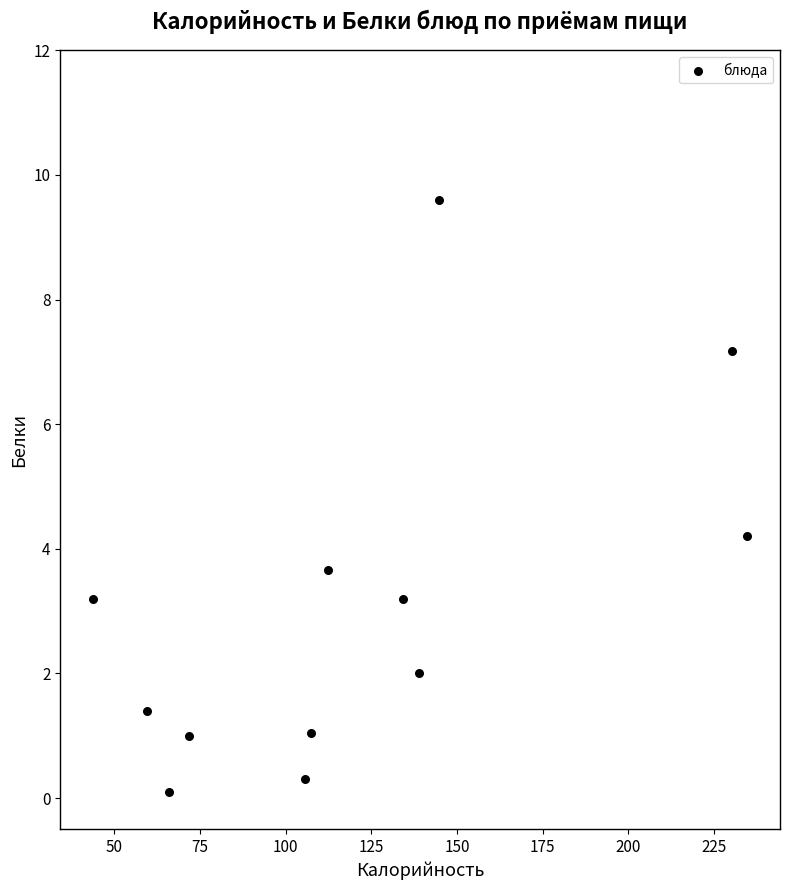

What Y value in the scatter plot is closest to 4?

4.2